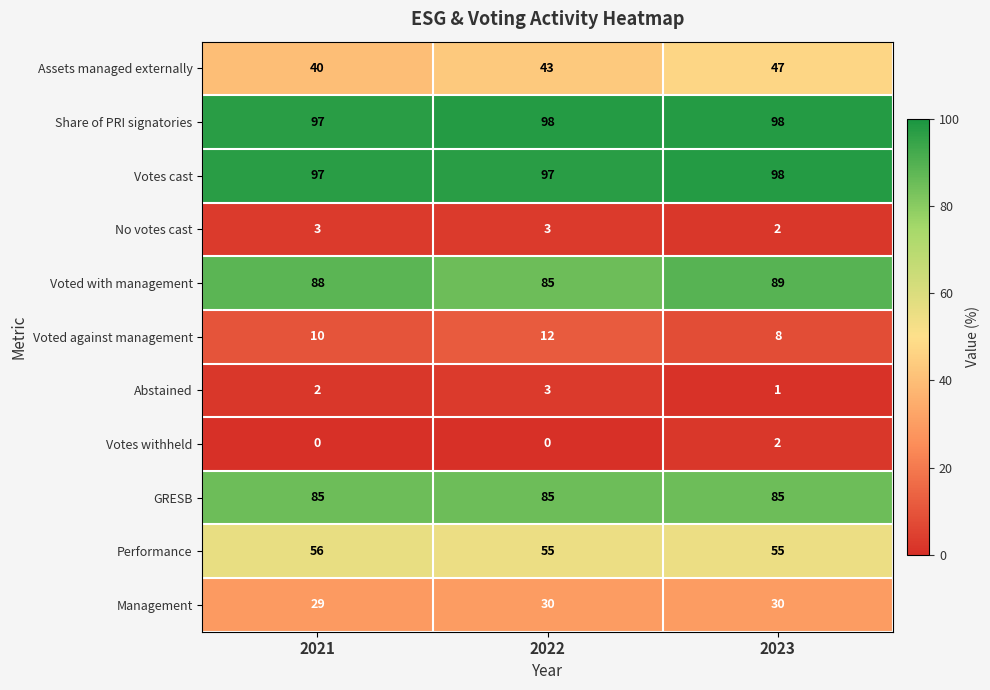

Count the No votes cast values in the range 2 to 3.

3